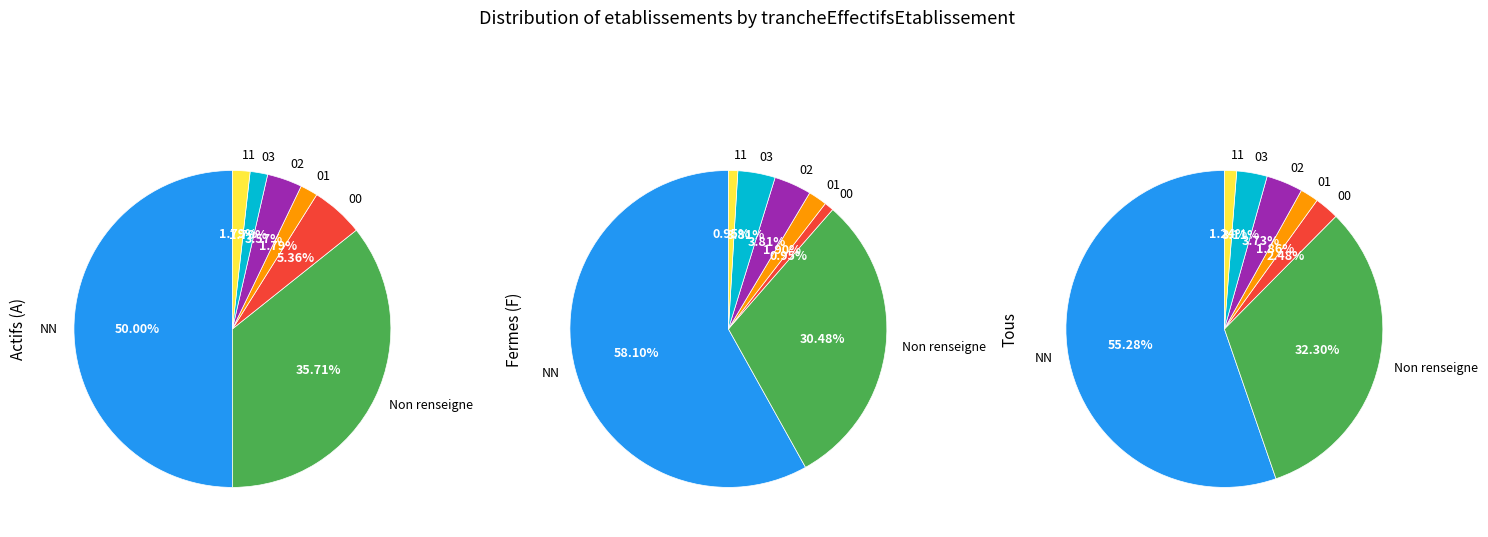

How many slices are in this pie chart?

7